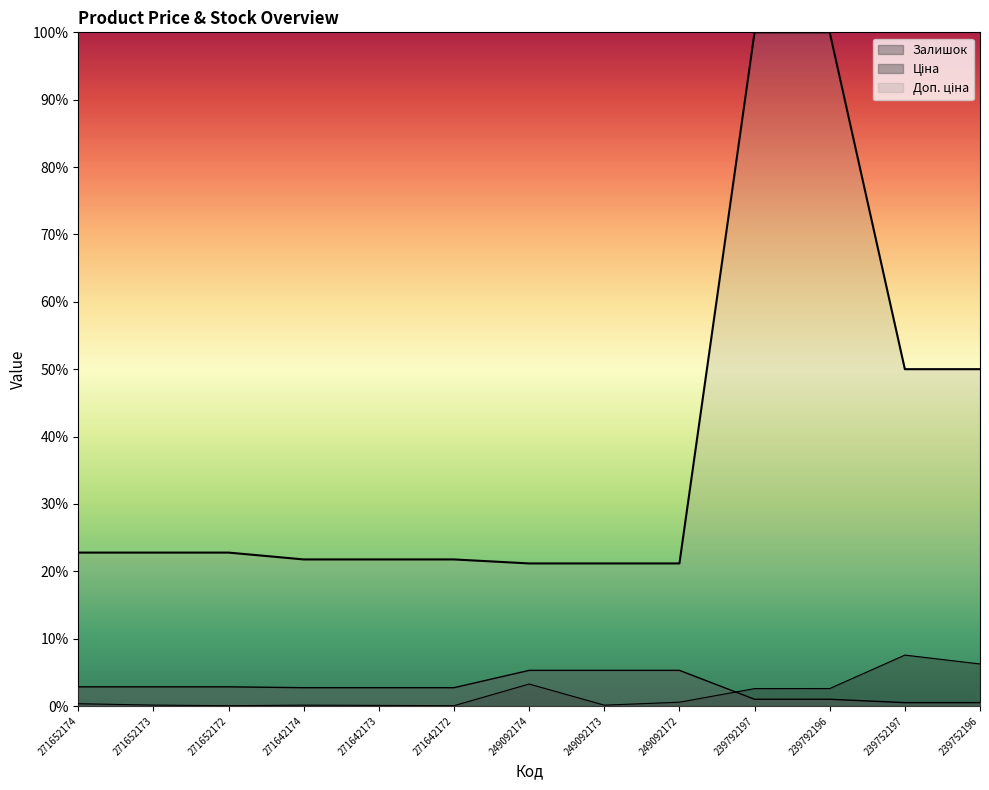

True or false: Залишок has more than 0 interior local peaks.

True